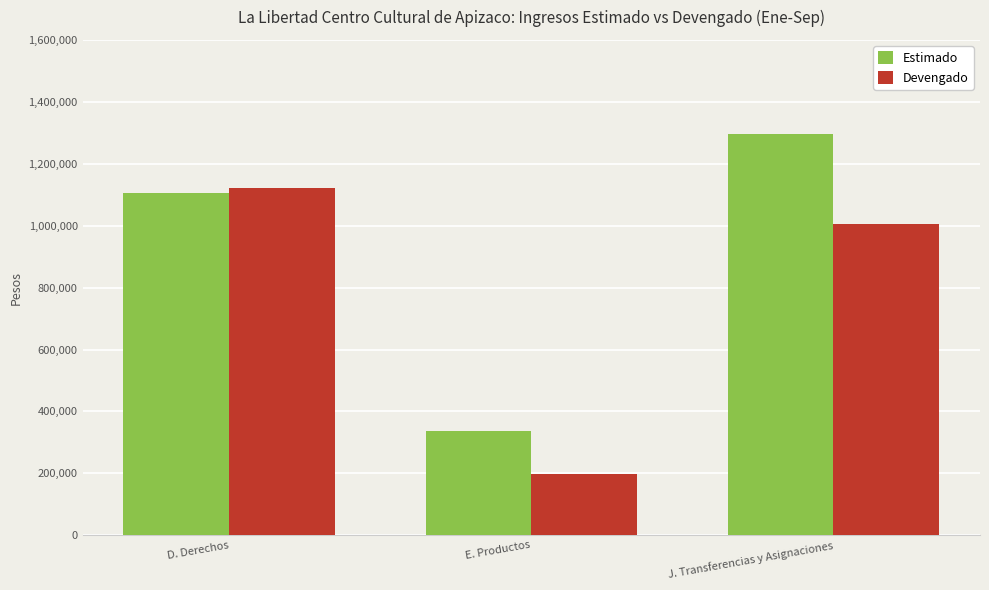

What is the difference between the highest and lowest values at E. Productos?

139779